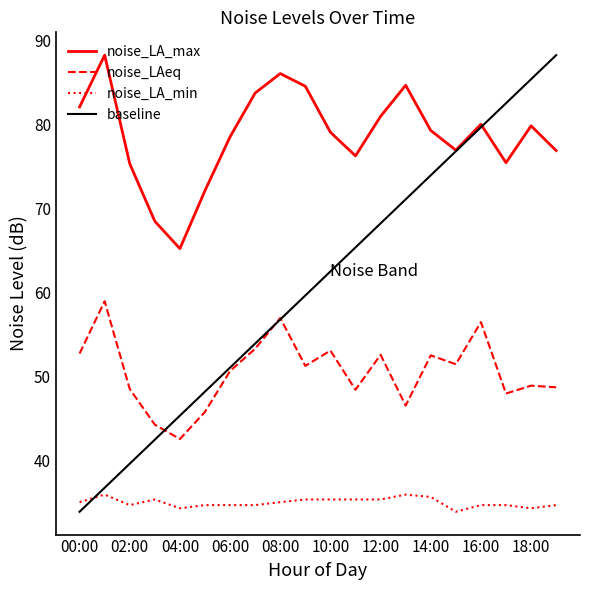

The noise_LA_max series shows 54.8 at 10:00. True or false?

False